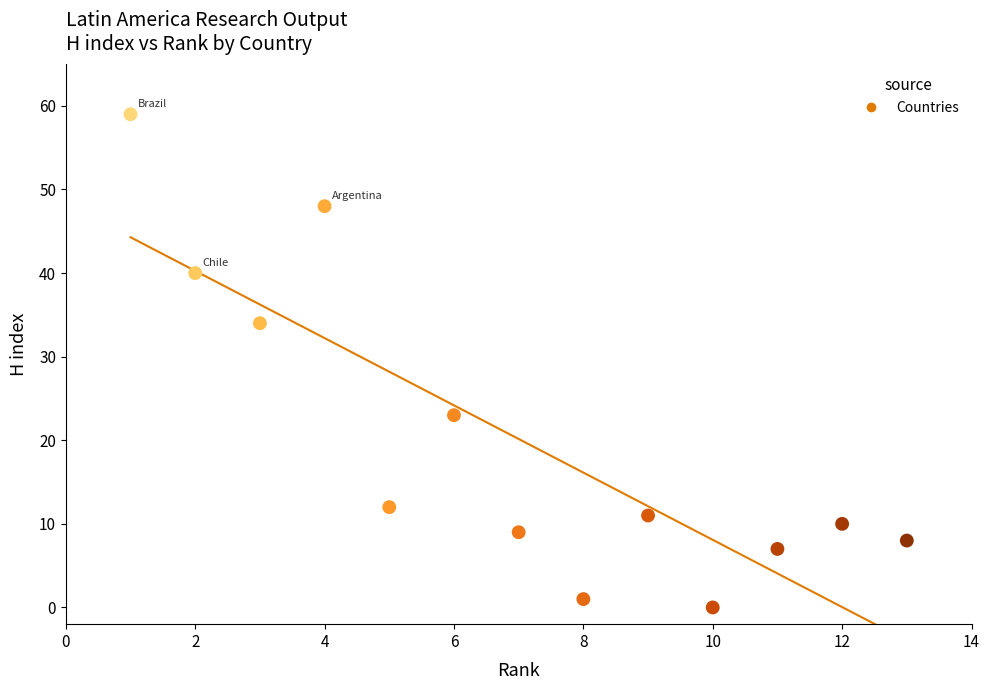

What is the range of Y values (max minus min)?

59